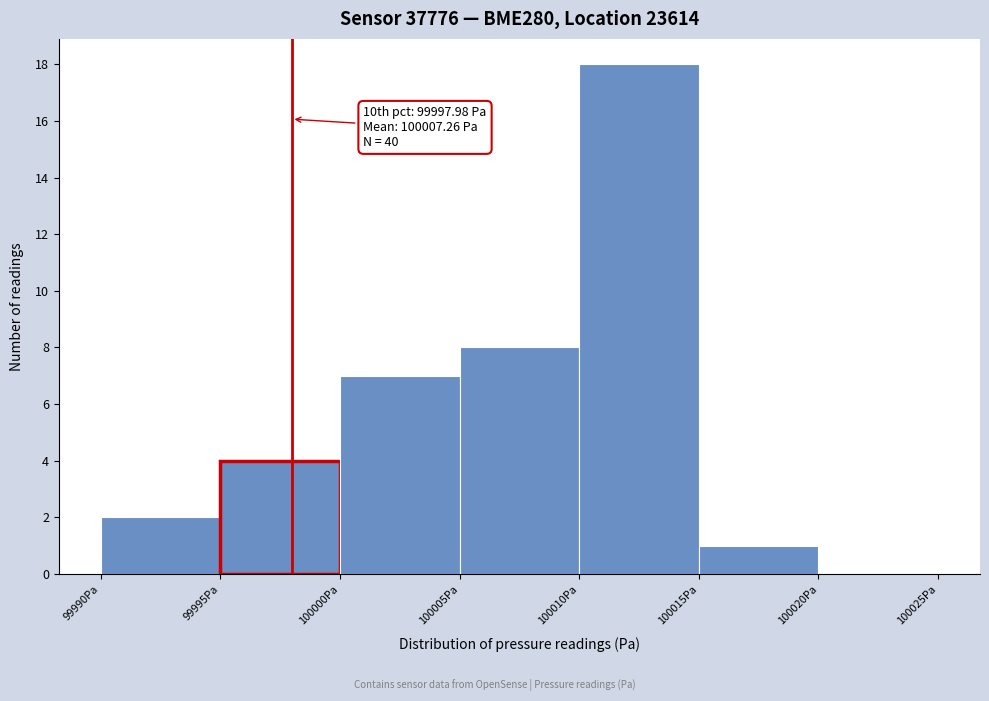

Over which range of the x-axis is the bar tallest?

100010 to 100015